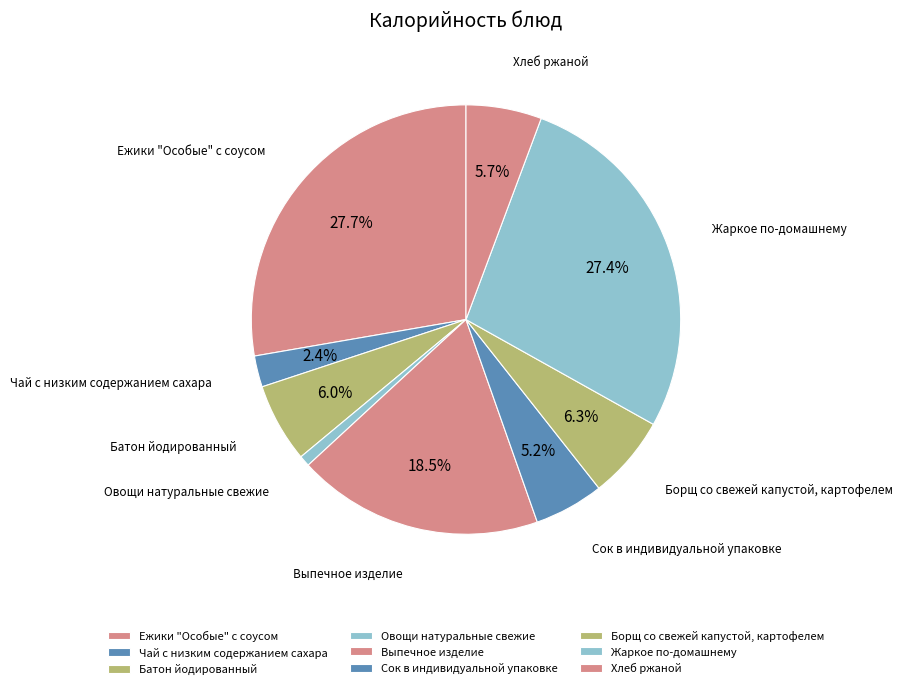

To the nearest percent, what percentage of the pie is Батон йодированный?

6%